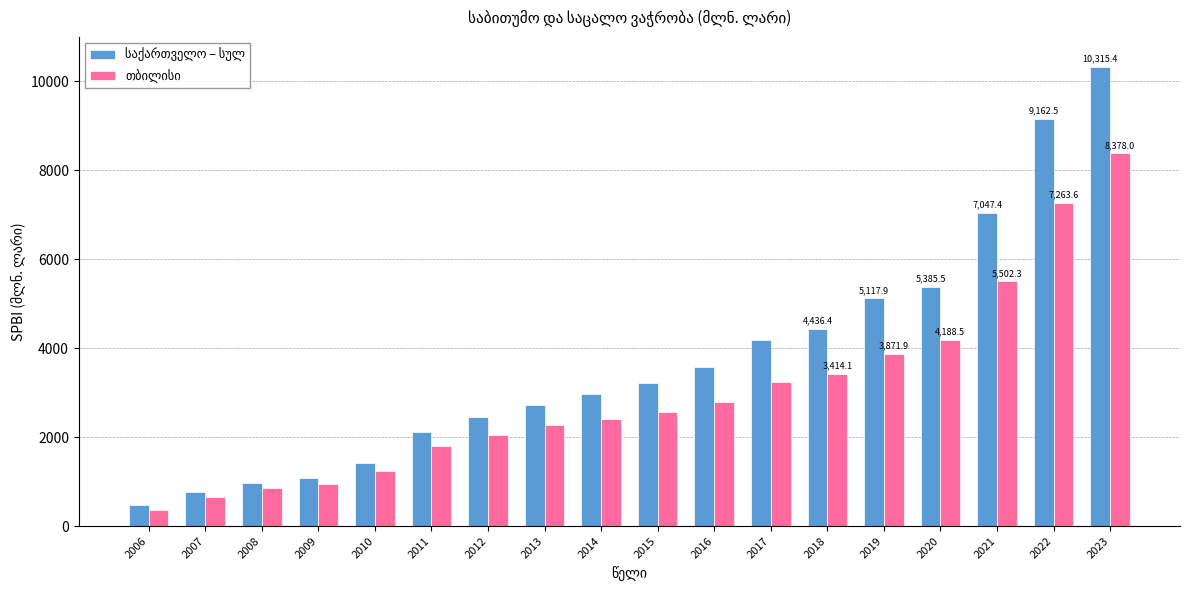

What is the total value across all series at 2021?

12549.7